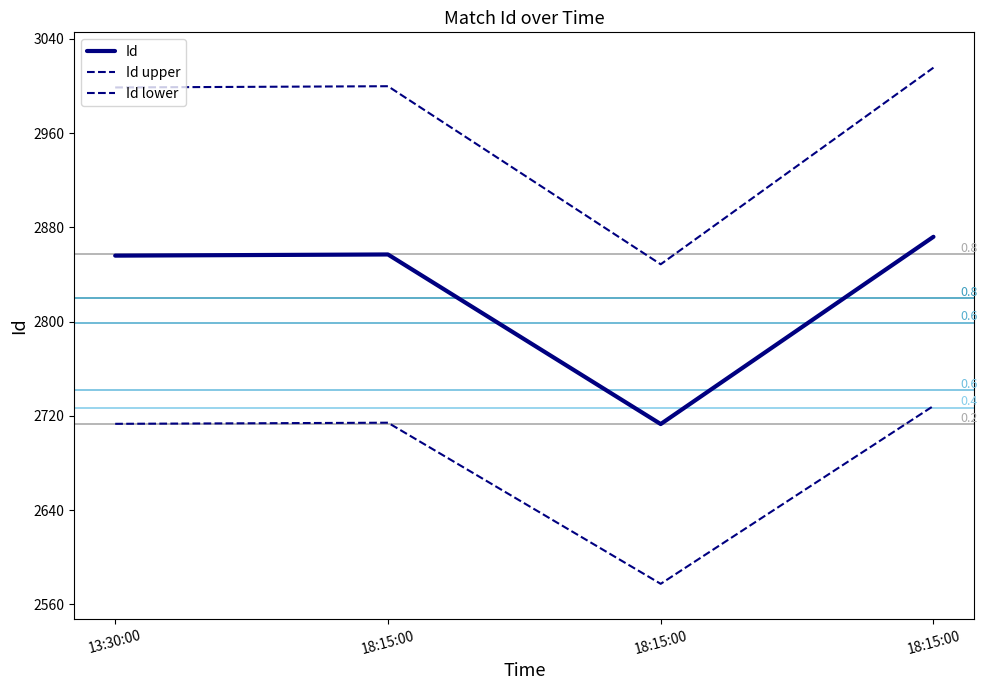

Rank the series at 18:15:00 from highest to lowest value.

Id upper, Id, Id lower